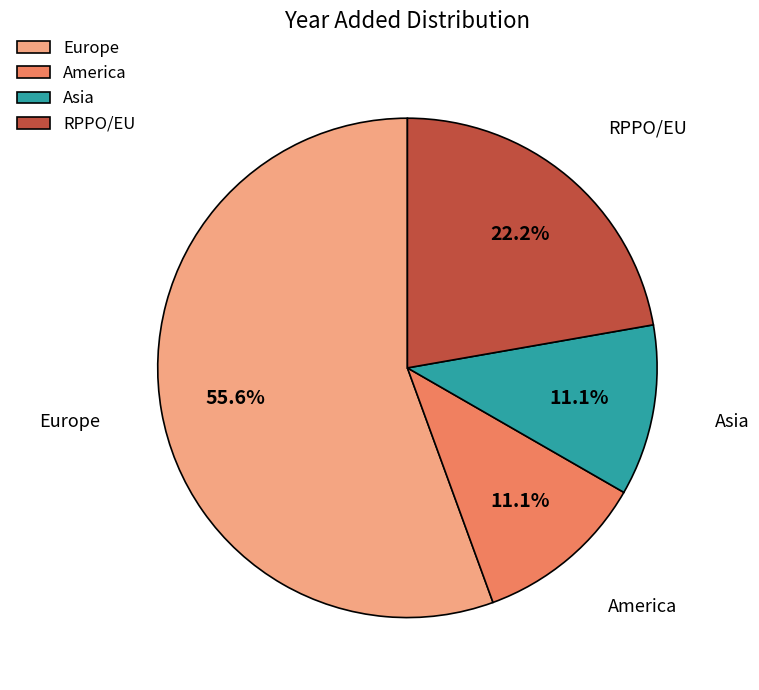

What is the total percentage of RPPO/EU and Europe?

77.8%